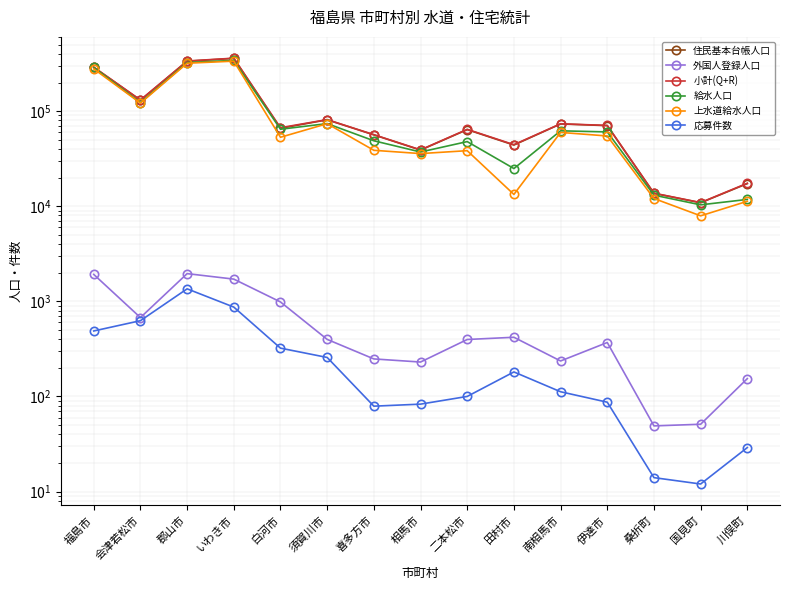

Reading left to right, transcribe all the data shown in this chart.

住民基本台帳人口: 288652	130340	334756	358847	65998	81086	56328	38951	63946	44007	73371	70390	13667	10881	17300
外国人登録人口: 1919	675	1956	1713	985	398	248	230	397	419	236	369	49	51	154
小計(Q+R): 290571	131015	336712	360560	66983	81484	56576	39181	64343	44426	73607	70759	13716	10932	17454
給水人口: 288013	123129	324741	341947	64526	73963	48791	37182	47836	24914	62117	60472	13078	10346	11797
上水道給水人口: 278371	121455	319054	335607	53136	73821	38746	35794	38397	13310	59745	54822	12061	7930	11280
応募件数: 488	626	1354	870	322	257	79	83	100	181	112	87	14	12	29